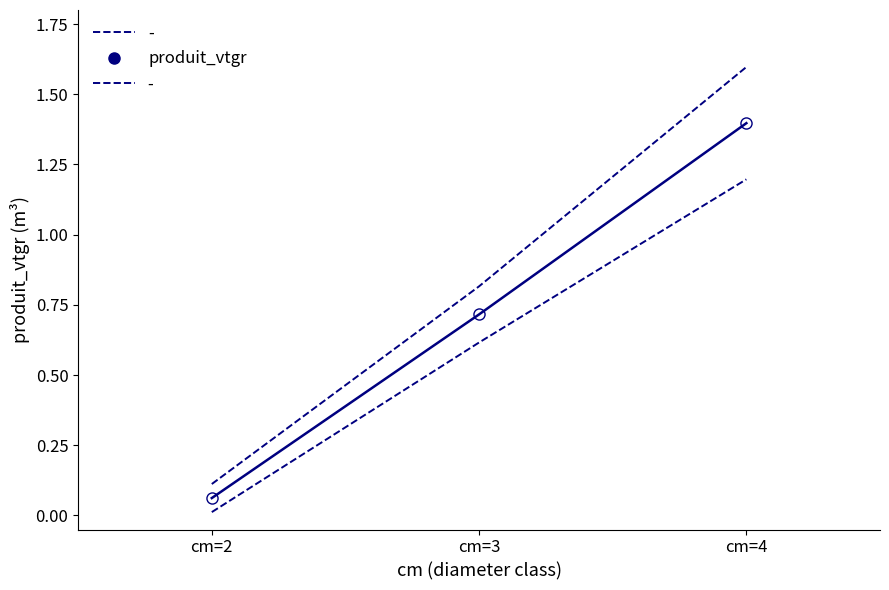

Reading right to left, transcribe all the data shown in this chart.

1.4	0.7	0.1